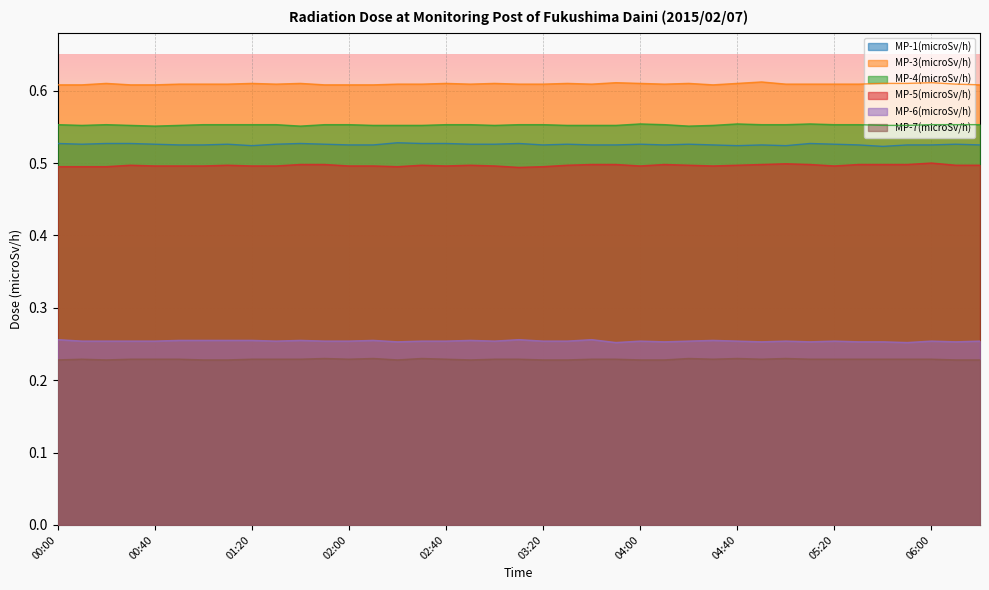

What is the difference between the highest and lowest values at 02:20?

0.4